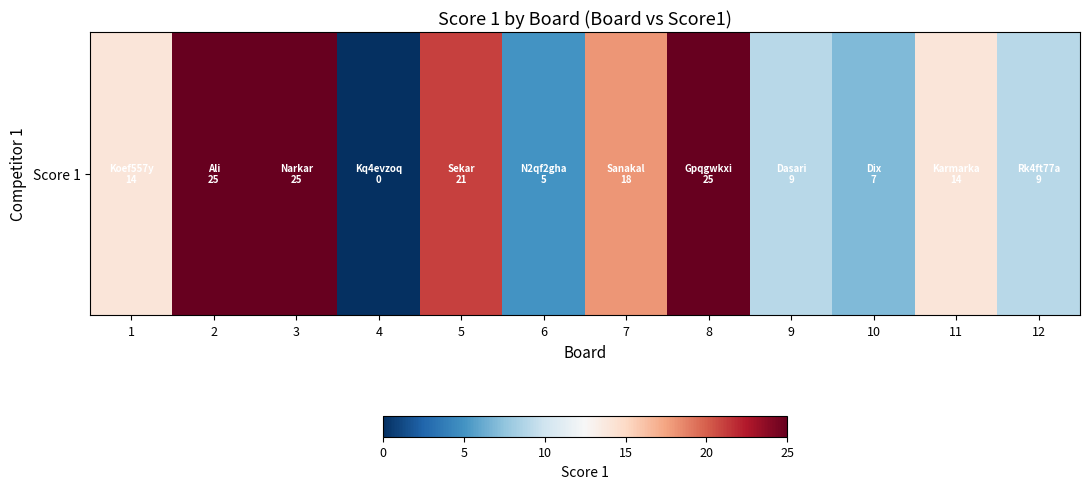

What is the sum of the values at 2 and 6?

30